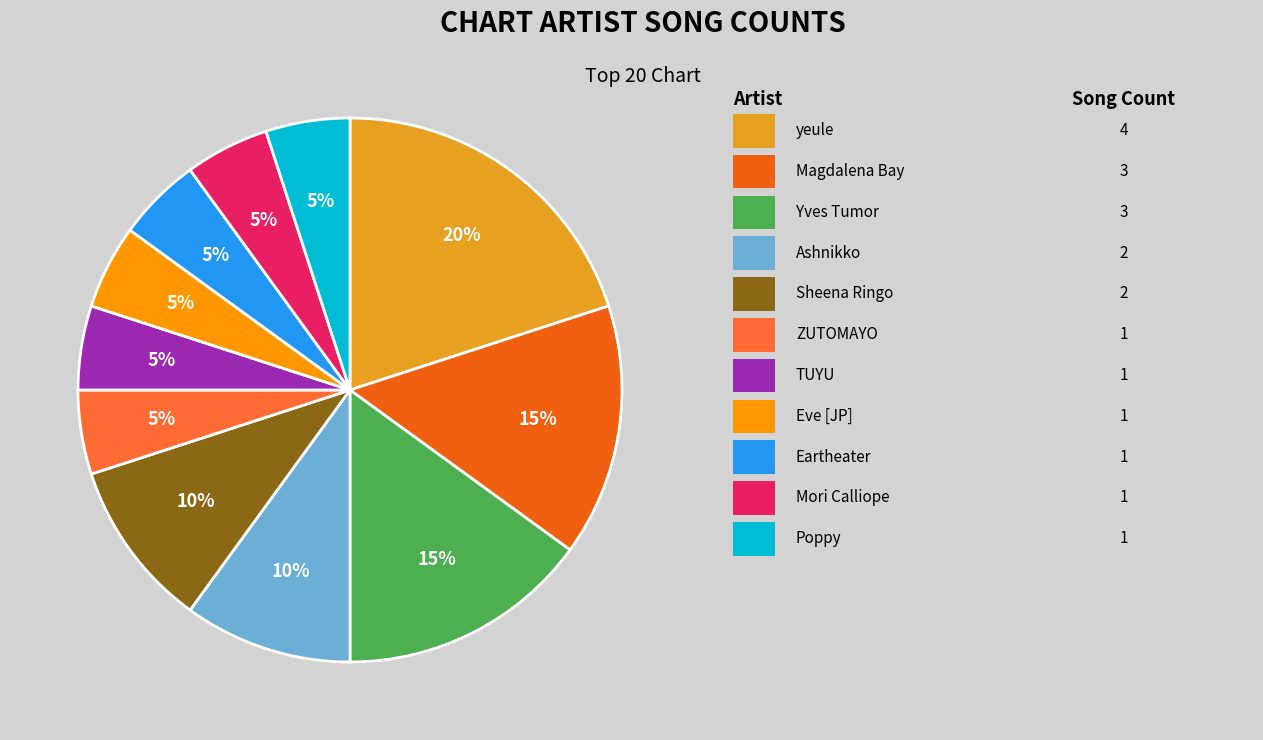

How many segments does this pie chart have?

11